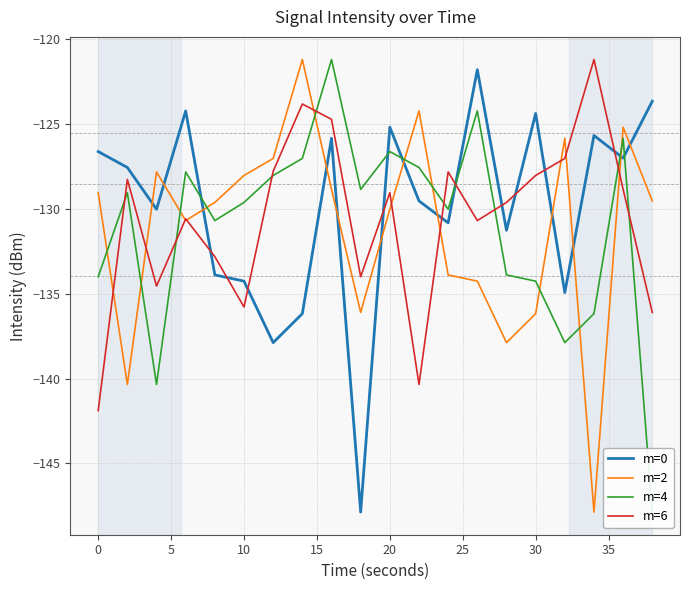

The value of m=0 at 30 is -26.3. True or false?

False